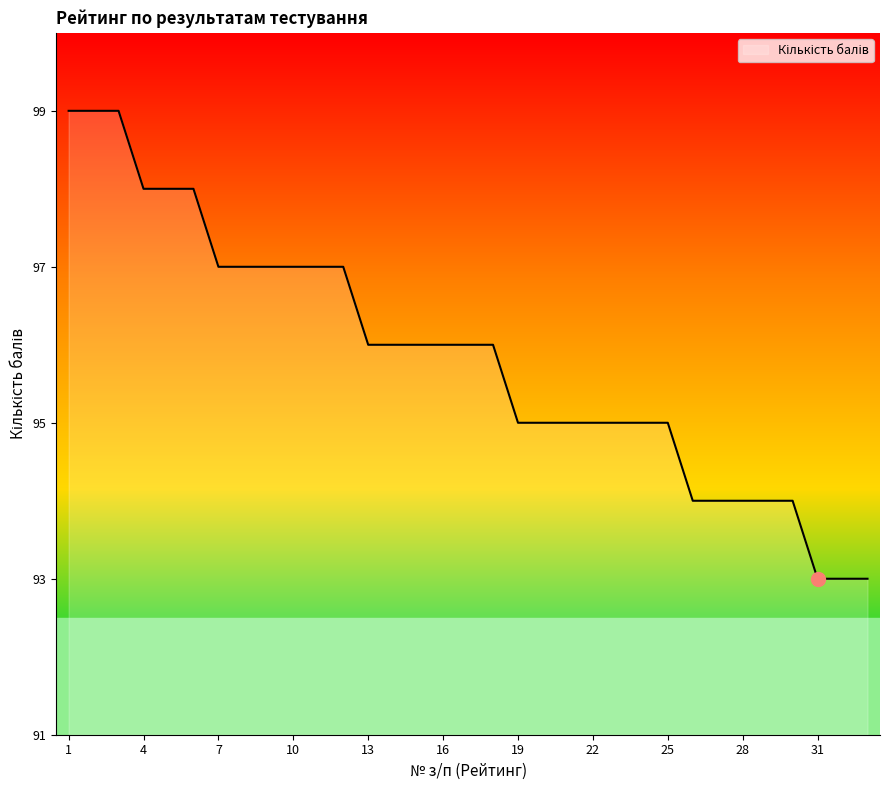

What is the difference between the maximum and minimum values?

6